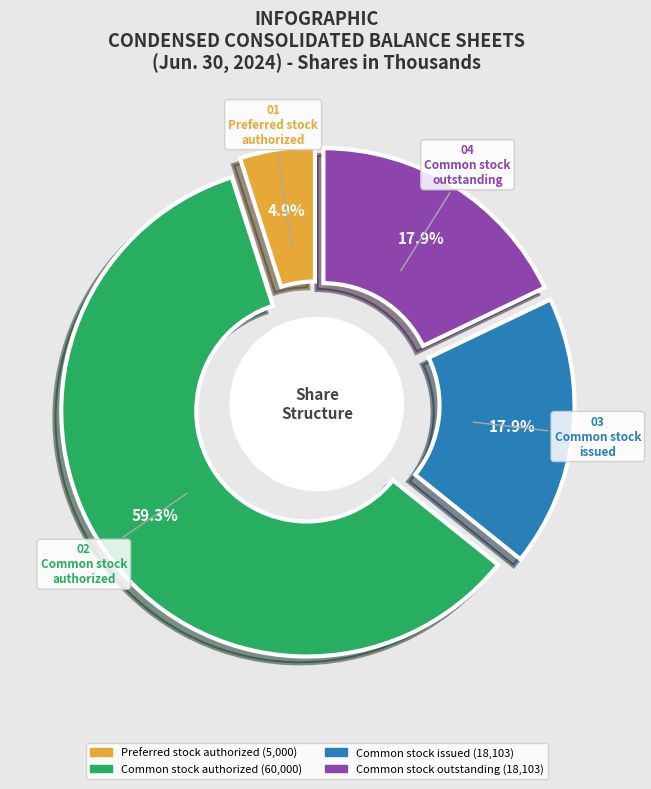

The Common stock outstanding slice represents 23% of the pie. True or false?

False